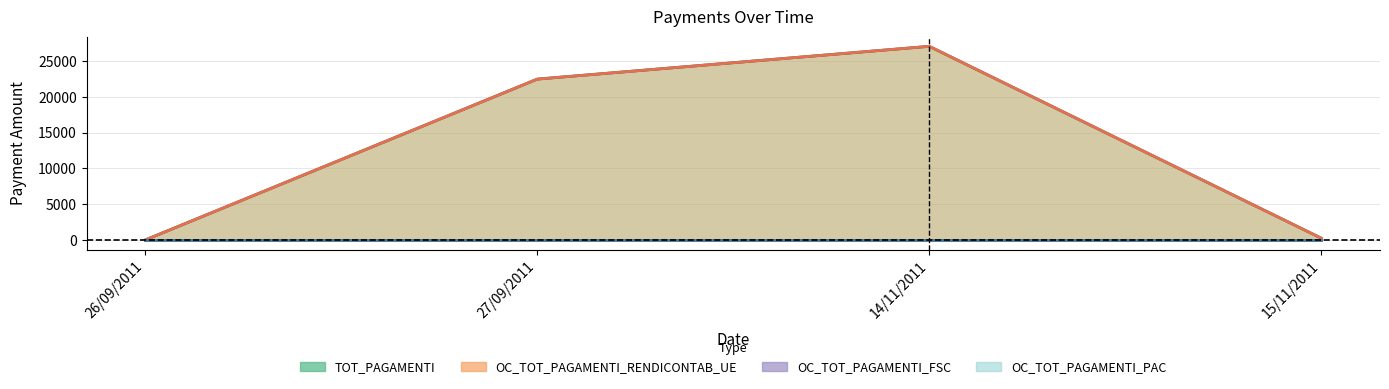

Between 15/11/2011 and 14/11/2011, which is larger?

14/11/2011